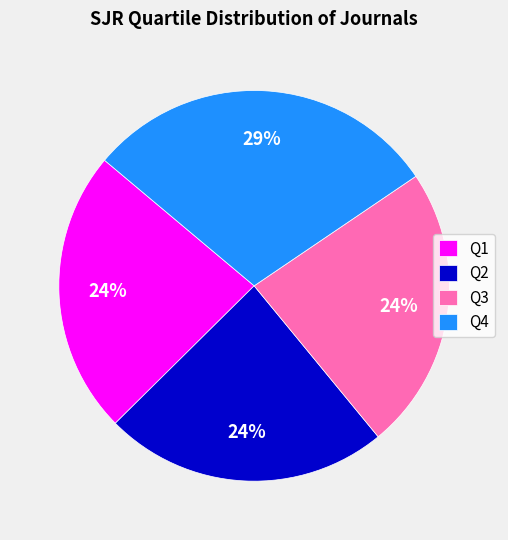

Which slice is the largest?

Q4